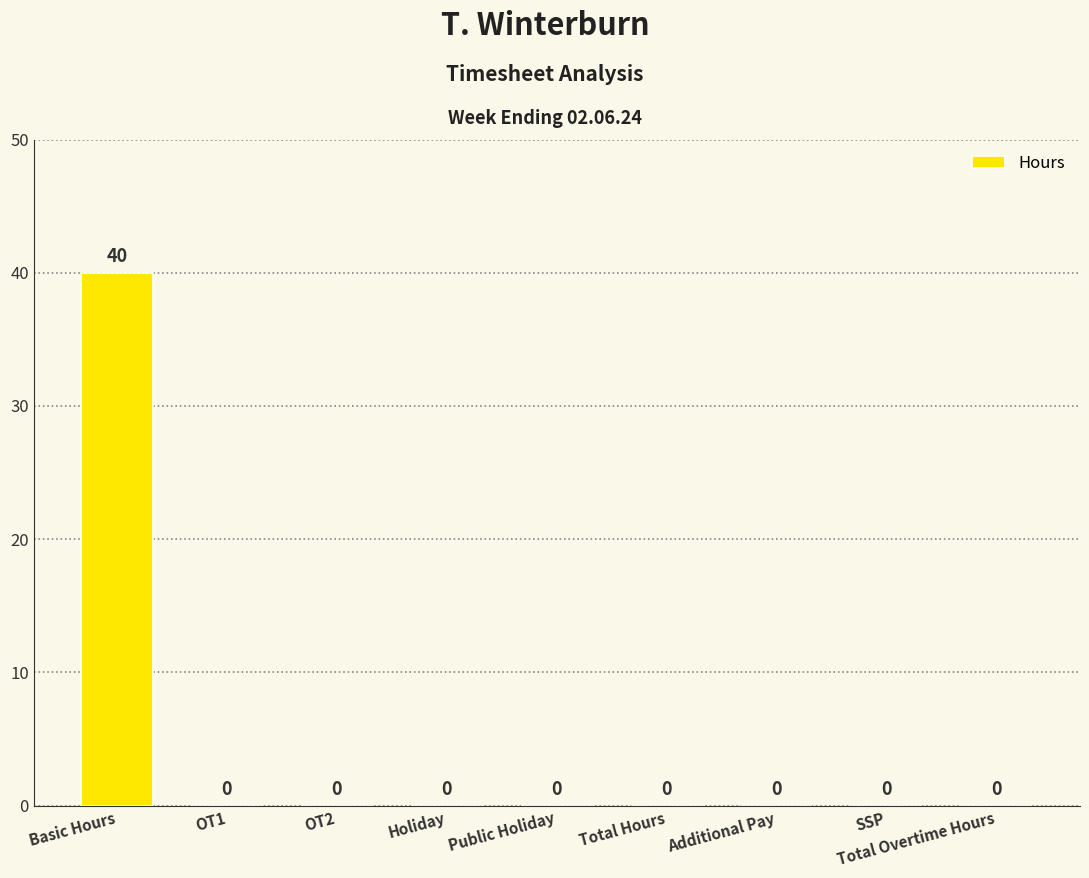

What is the sum of all values?

40